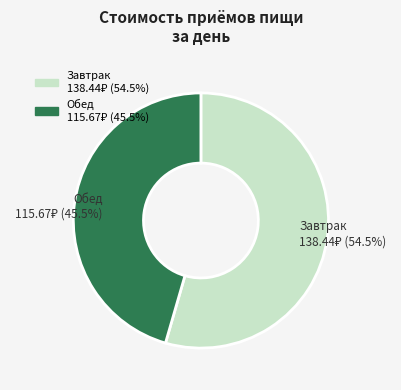

To the nearest percent, what is the combined percentage of Завтрак and Обед?

100%